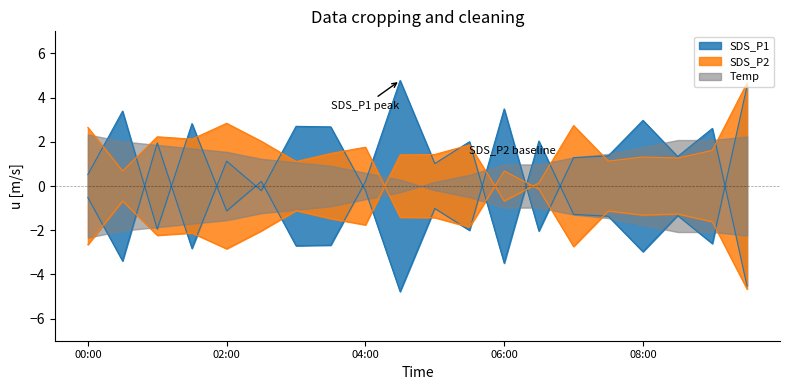

Between 00:30 and 07:00, which is larger?

00:30